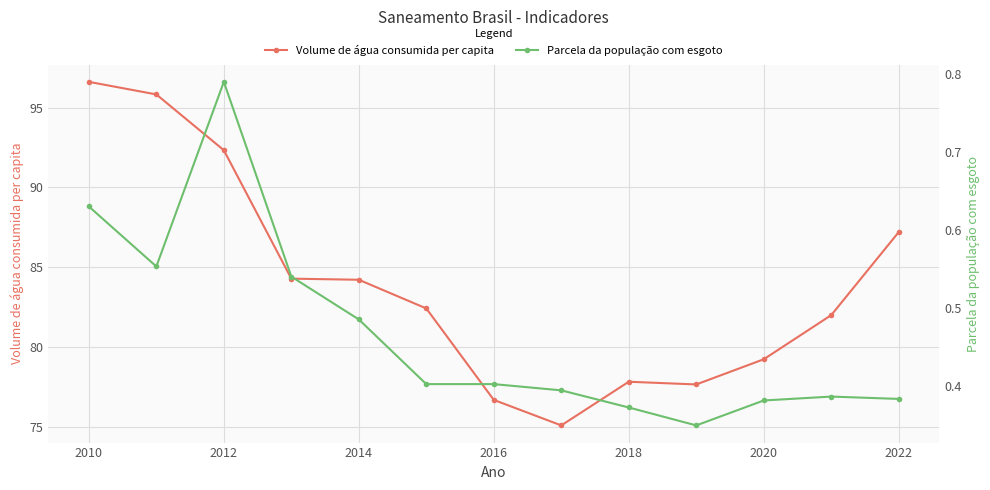

Which category has the highest value in the Volume de água consumida per capita series?

2010